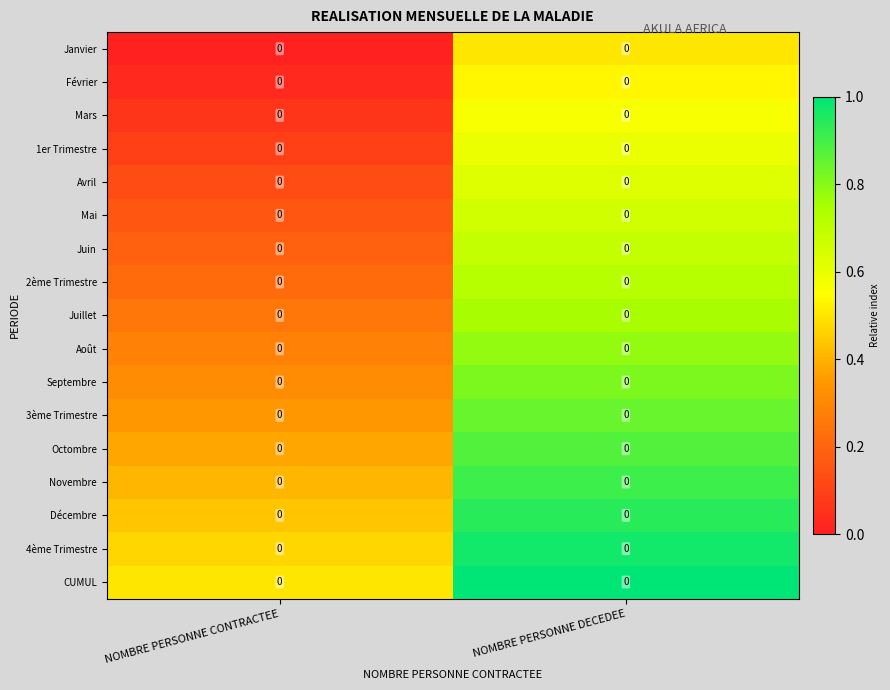

Count the Août values in the range 0 to 1.

2